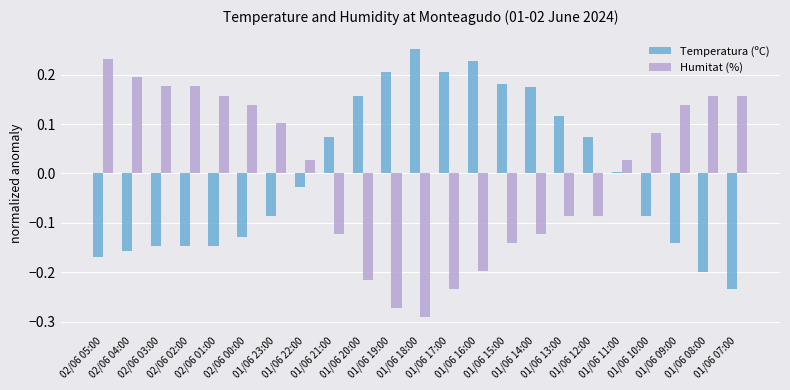

What is the difference between the maximum and minimum values in the Humitat (%) series?

0.5